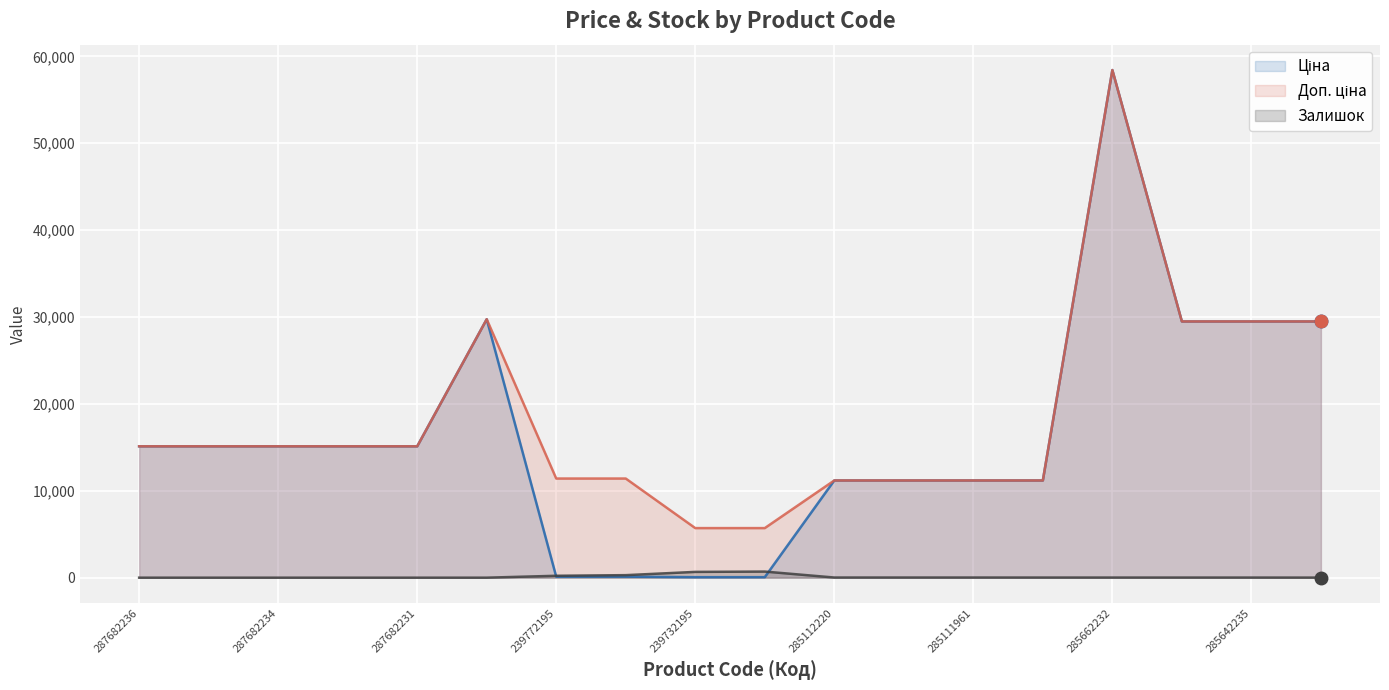

Which series has the largest range (max minus min)?

Ціна